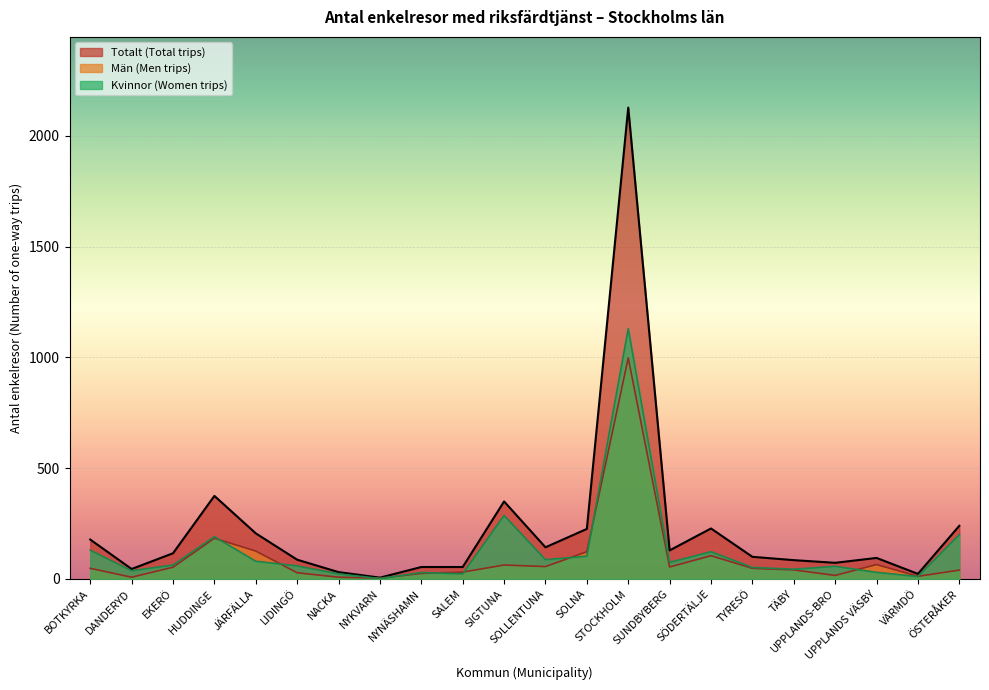

What is the value of the Totalt (Total trips) point at the 11th from the left?

350